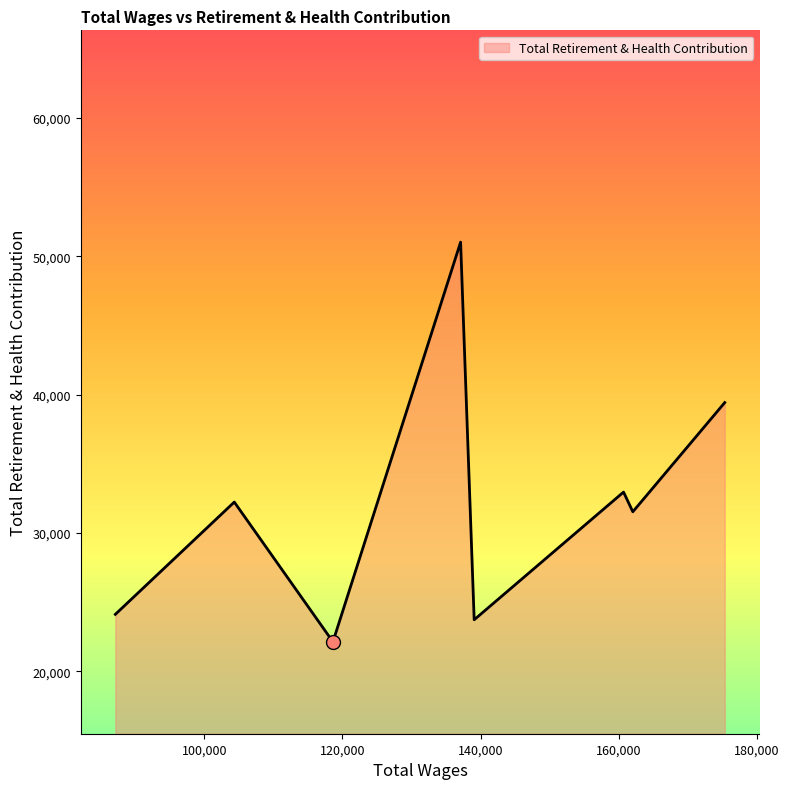

What is the maximum value shown in the chart?

51017